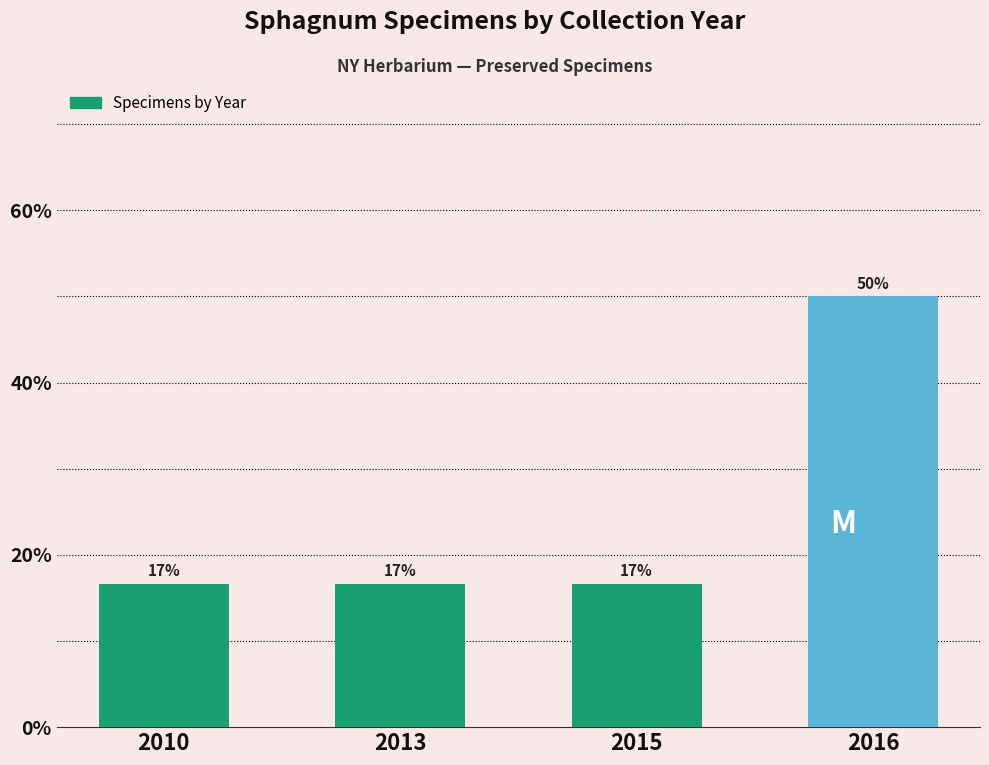

Rank the categories by value from lowest to highest.

2010, 2013, 2015, 2016